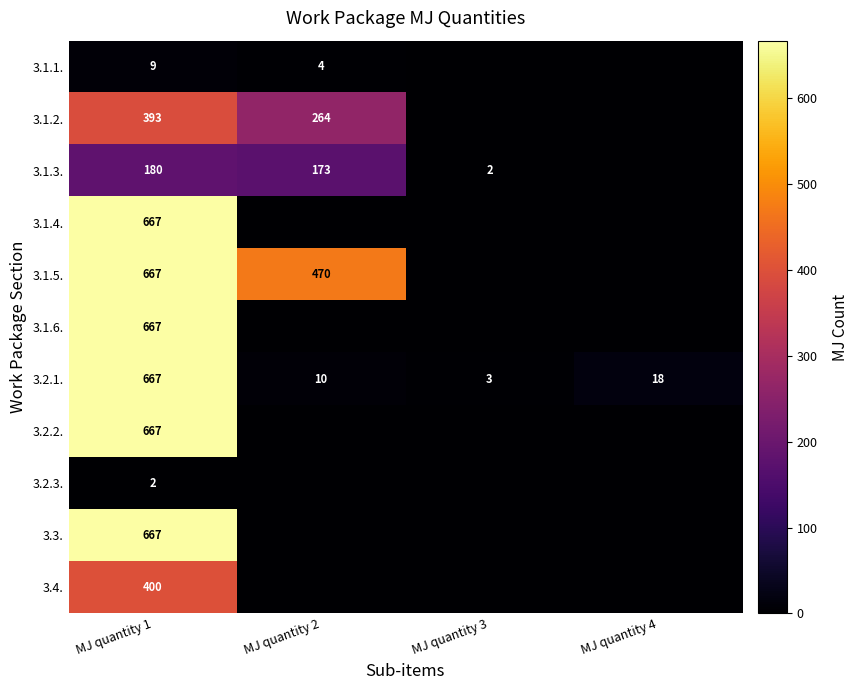

What is the spread (max minus min) of values at MJ quantity 1?

665